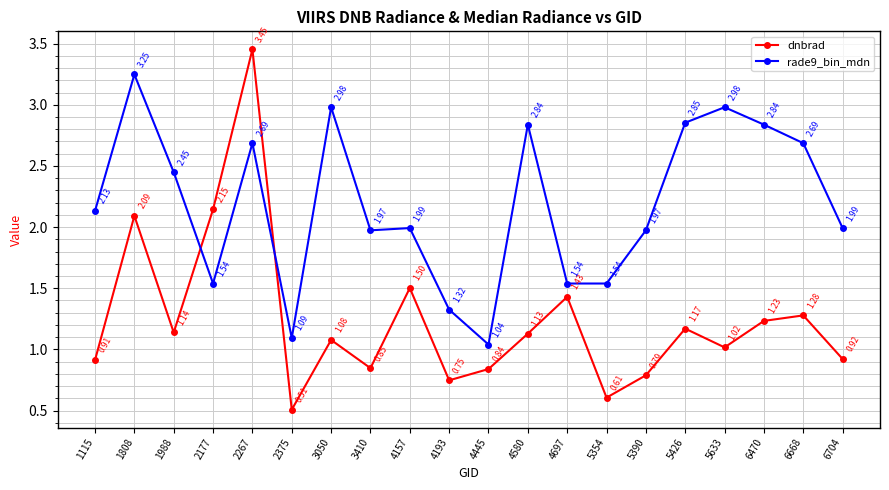

Rank the series at 3410 from highest to lowest value.

rade9_bin_mdn, dnbrad